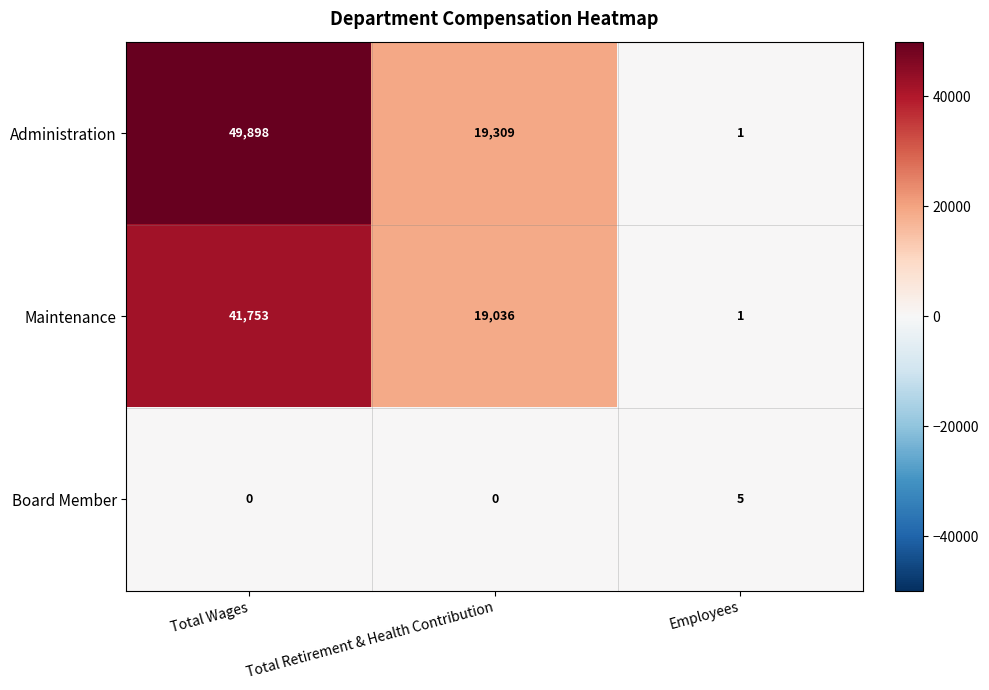

Which series has the largest range (max minus min)?

Administration